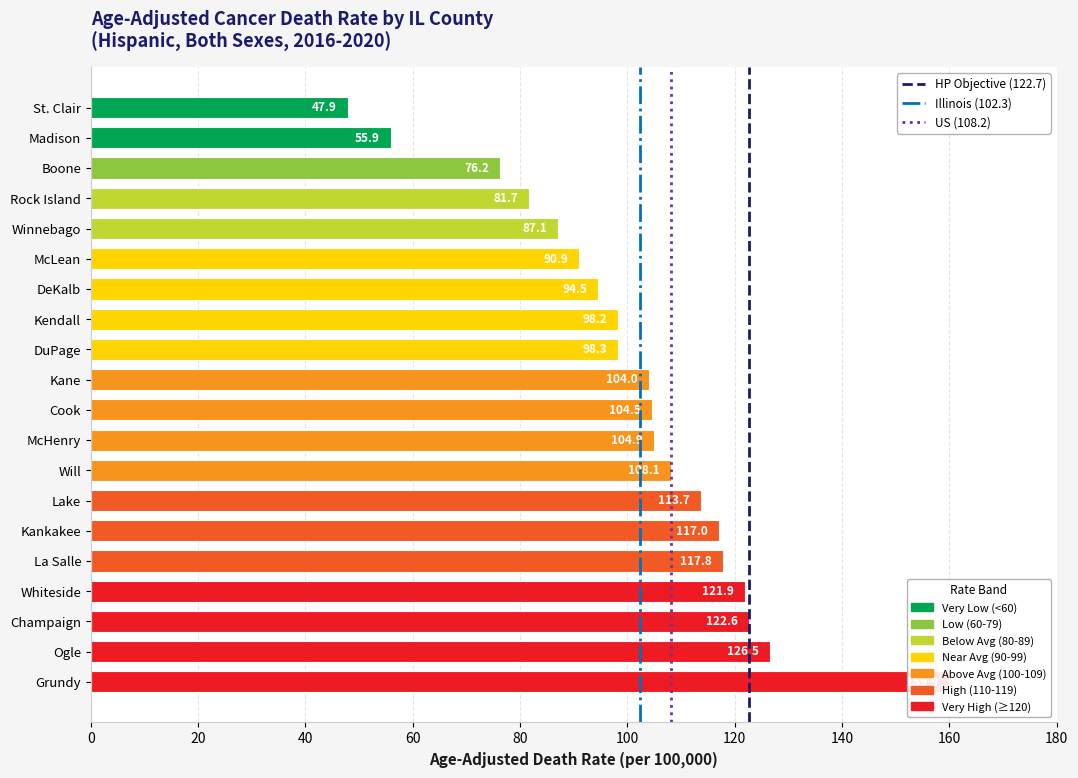

Reading top to bottom, what are all the values shown in this chart?

St. Clair=47.9	Madison=55.9	Boone=76.2	Rock Island=81.7	Winnebago=87.1	McLean=90.9	DeKalb=94.5	Kendall=98.2	DuPage=98.3	Kane=104.0	Cook=104.5	McHenry=104.9	Will=108.1	Lake=113.7	Kankakee=117.0	La Salle=117.8	Whiteside=121.9	Champaign=122.6	Ogle=126.5	Grundy=159.9